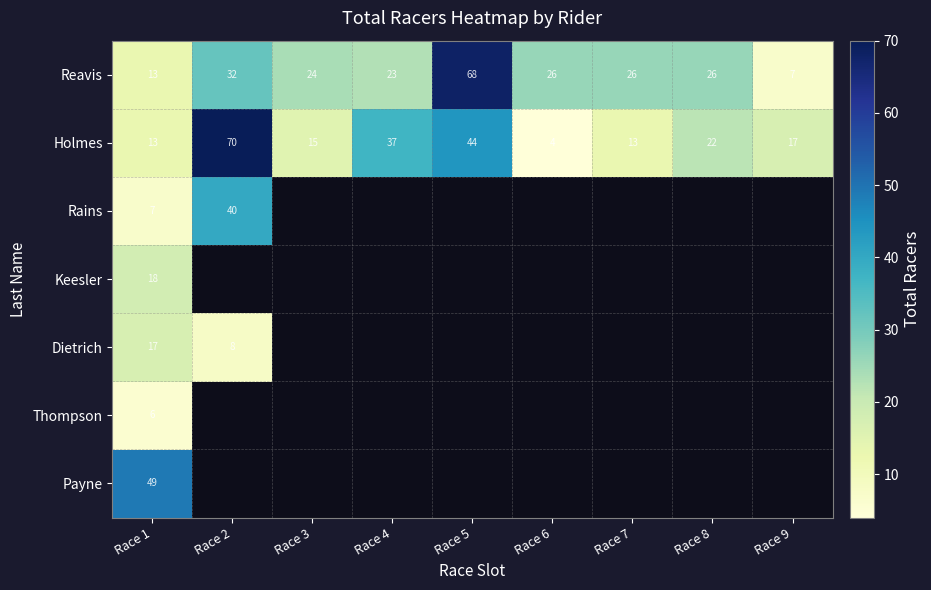

What value does the Holmes series have at Race 7, to the nearest 10?

10